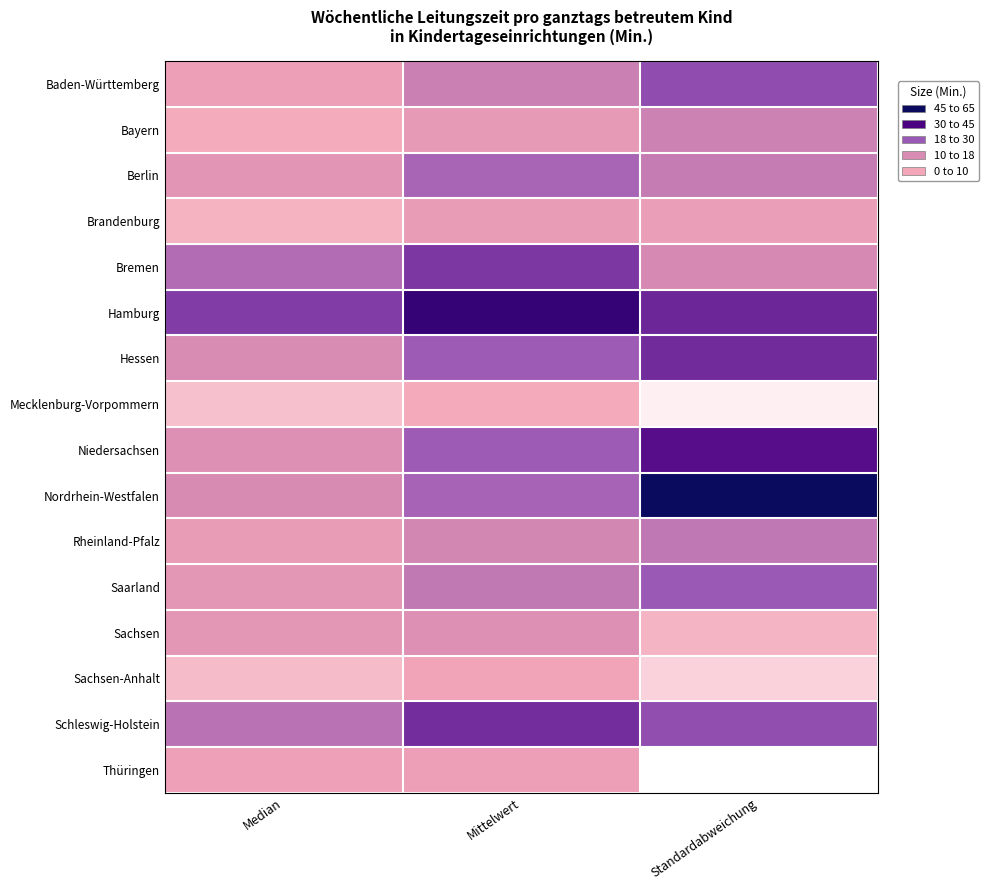

Reading left to right, transcribe all the data shown in this chart.

Baden-Württemberg: Median=21.6	Mittelwert=31.7	Standardabweichung=41.3
Bayern: Median=18.0	Mittelwert=23.4	Standardabweichung=31.4
Berlin: Median=25.4	Mittelwert=37.4	Standardabweichung=32.7
Brandenburg: Median=17.2	Mittelwert=22.8	Standardabweichung=22.0
Bremen: Median=36.0	Mittelwert=44.0	Standardabweichung=29.7
Hamburg: Median=43.2	Mittelwert=54.0	Standardabweichung=45.9
Hessen: Median=29.0	Mittelwert=39.5	Standardabweichung=45.4
Mecklenburg-Vorpommern: Median=15.5	Mittelwert=18.1	Standardabweichung=9.7
Niedersachsen: Median=27.5	Mittelwert=39.5	Standardabweichung=48.9
Nordrhein-Westfalen: Median=29.5	Mittelwert=37.8	Standardabweichung=61.4
Rheinland-Pfalz: Median=22.9	Mittelwert=30.4	Standardabweichung=33.5
Saarland: Median=24.6	Mittelwert=33.3	Standardabweichung=39.9
Sachsen: Median=24.6	Mittelwert=27.5	Standardabweichung=17.0
Sachsen-Anhalt: Median=16.1	Mittelwert=19.4	Standardabweichung=13.3
Schleswig-Holstein: Median=34.6	Mittelwert=45.2	Standardabweichung=41.2
Thüringen: Median=21.3	Mittelwert=21.8	Standardabweichung=7.8